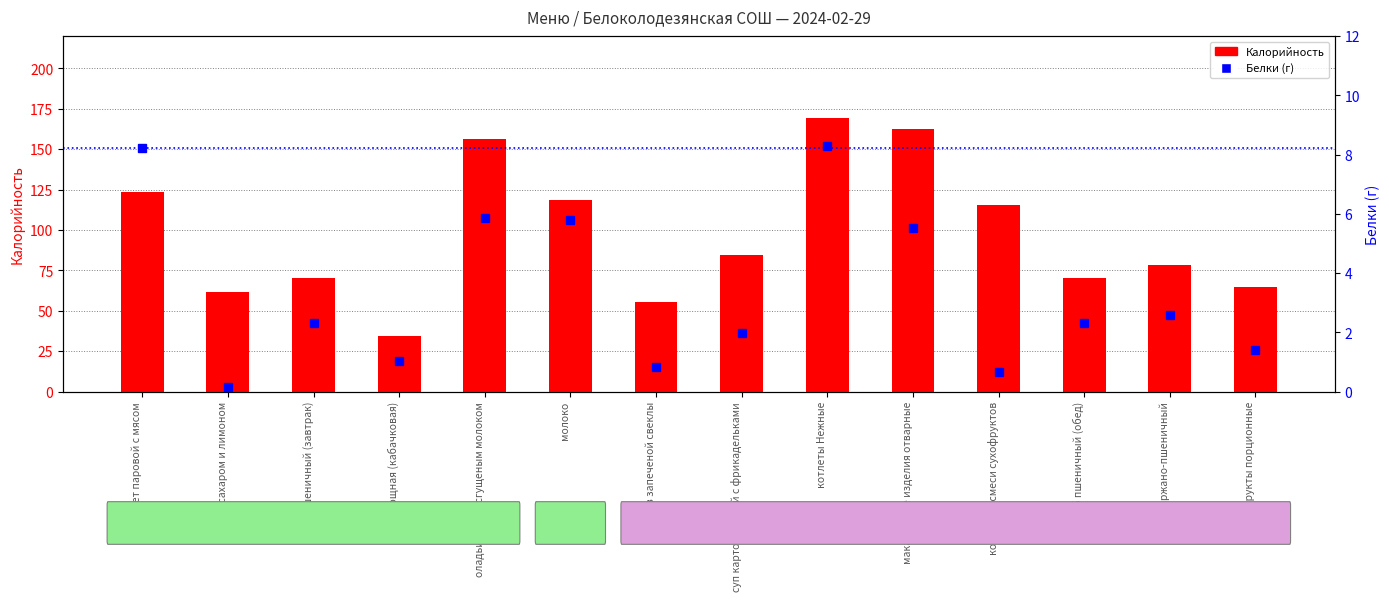

At which category is the sum across all series the highest?

котлеты Нежные